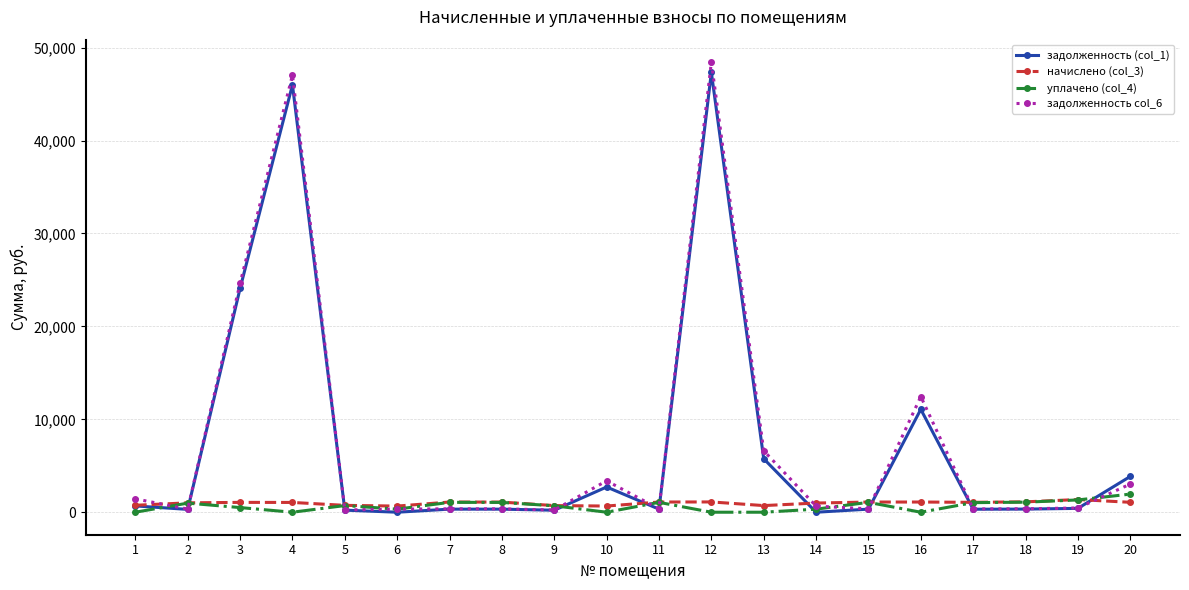

What is the approximate value of задолженность col_6 at 7?

365.4